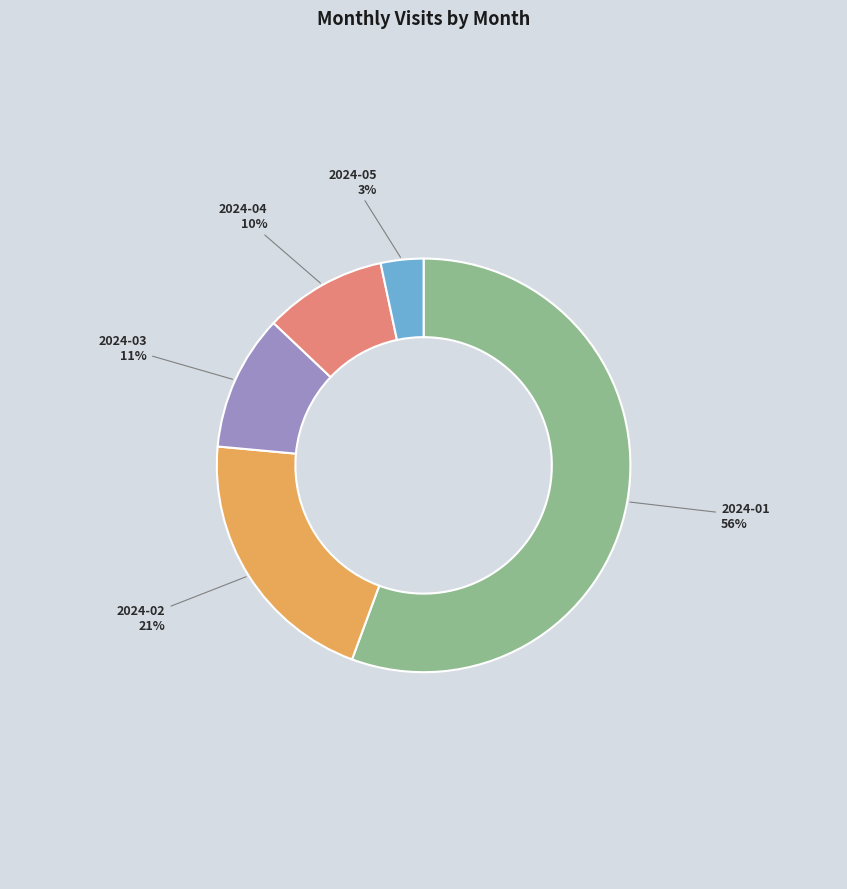

What is the smallest slice in the pie chart?

2024-05